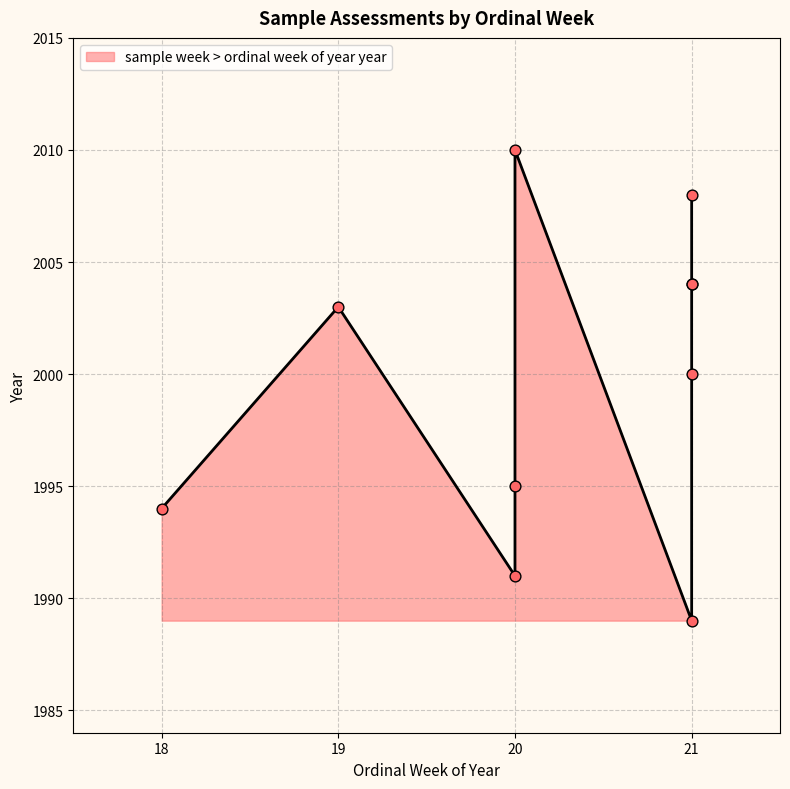

Which has a higher value, 21 or 19?

21